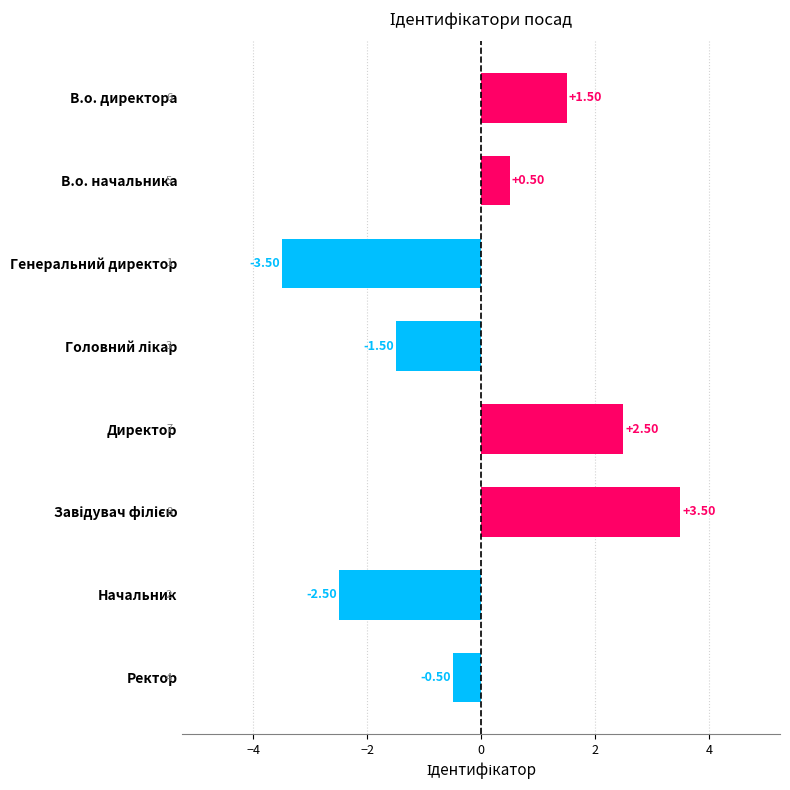

Which label corresponds to the smallest value in the chart?

Генеральний директор